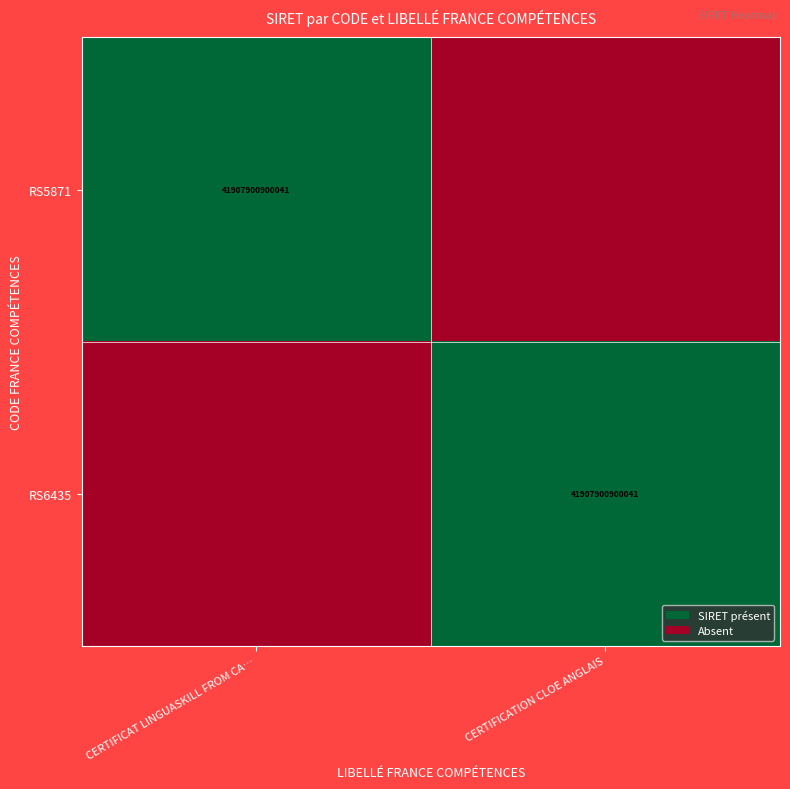

The RS5871 series shows 41907900900041 at CERTIFICAT LINGUASKILL FROM CA…. True or false?

True